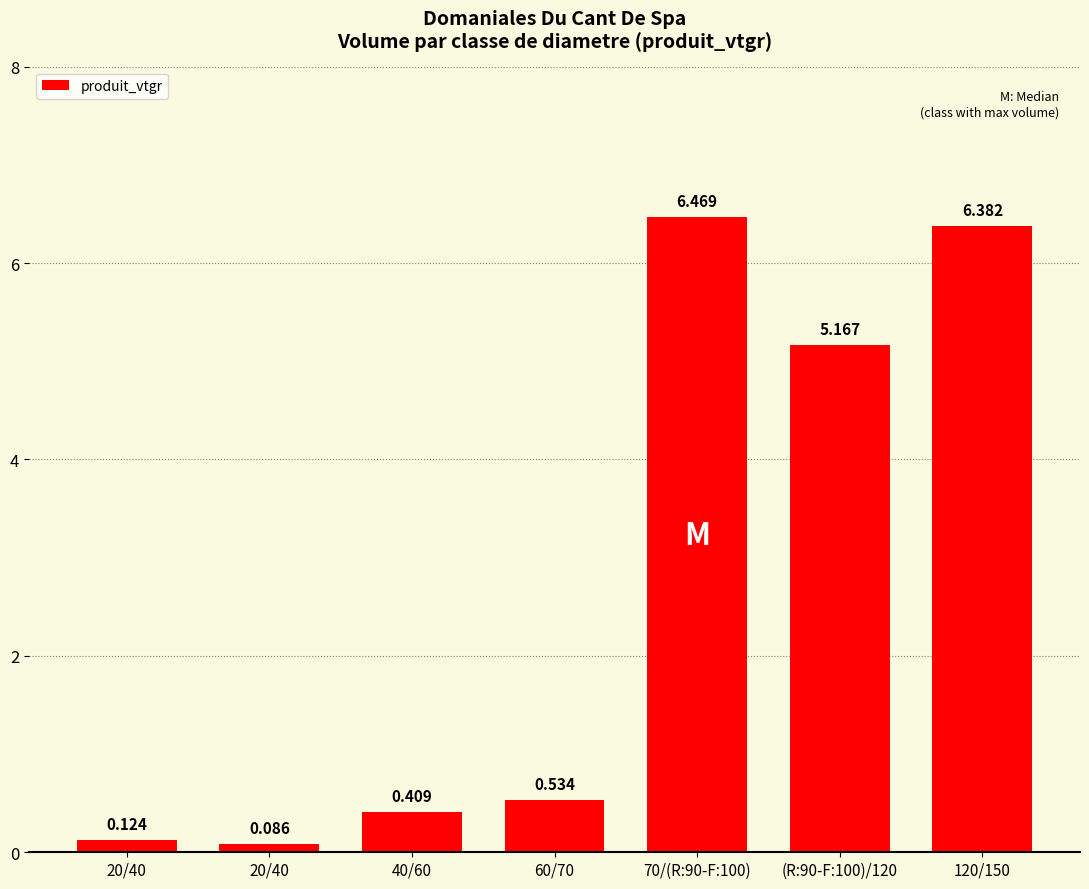

Are the bars grouped side by side (vs. stacked)?

No